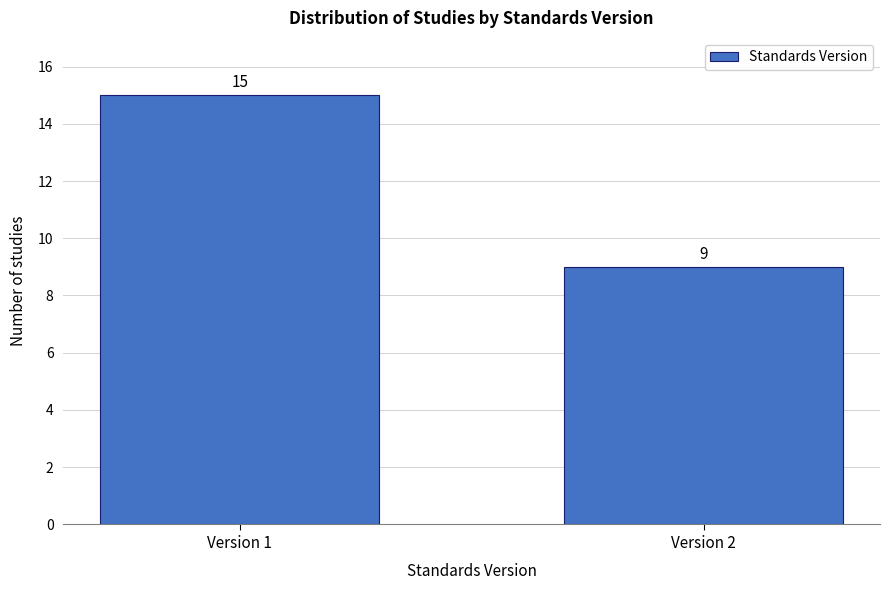

Reading right to left, transcribe all the data shown in this chart.

9	15